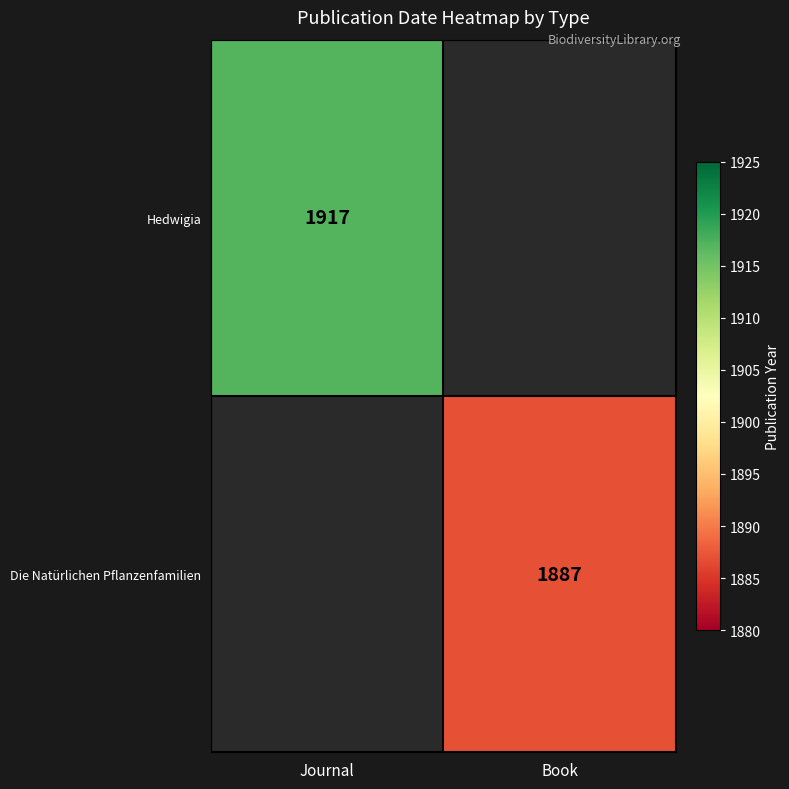

The Hedwigia series shows 1917 at Journal. True or false?

True